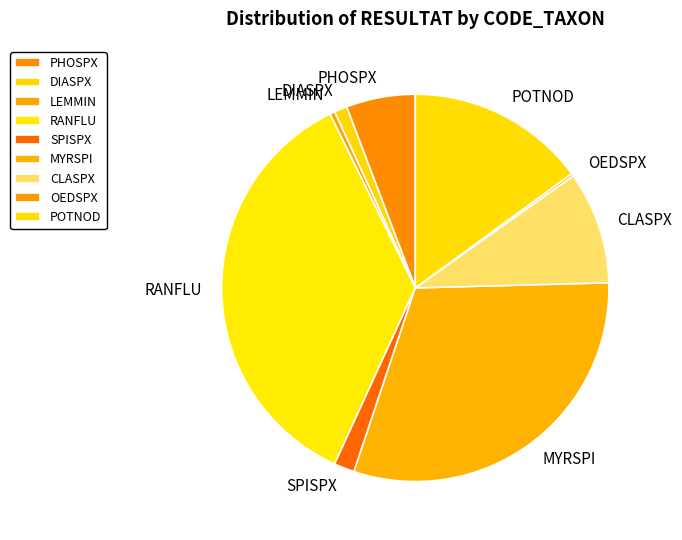

True or false: SPISPX accounts for 12% of the total.

False